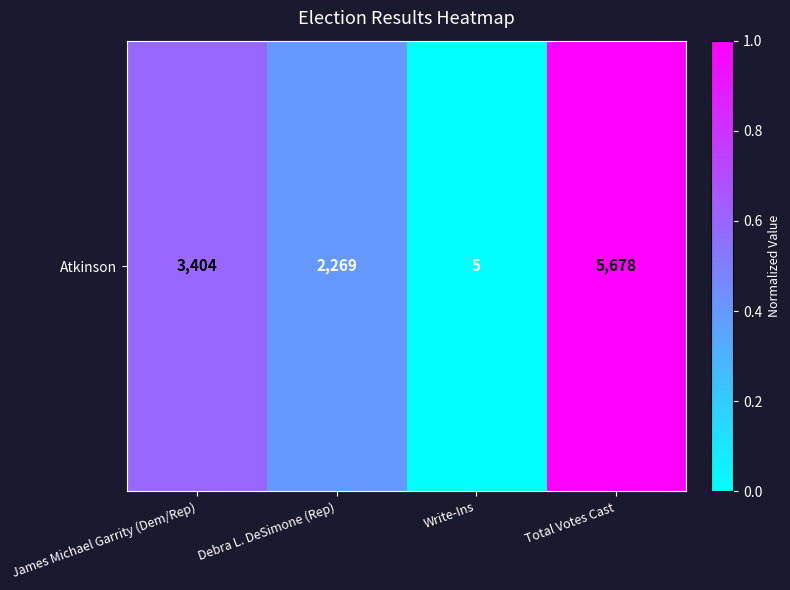

The value at Total Votes Cast is 1.0. True or false?

True